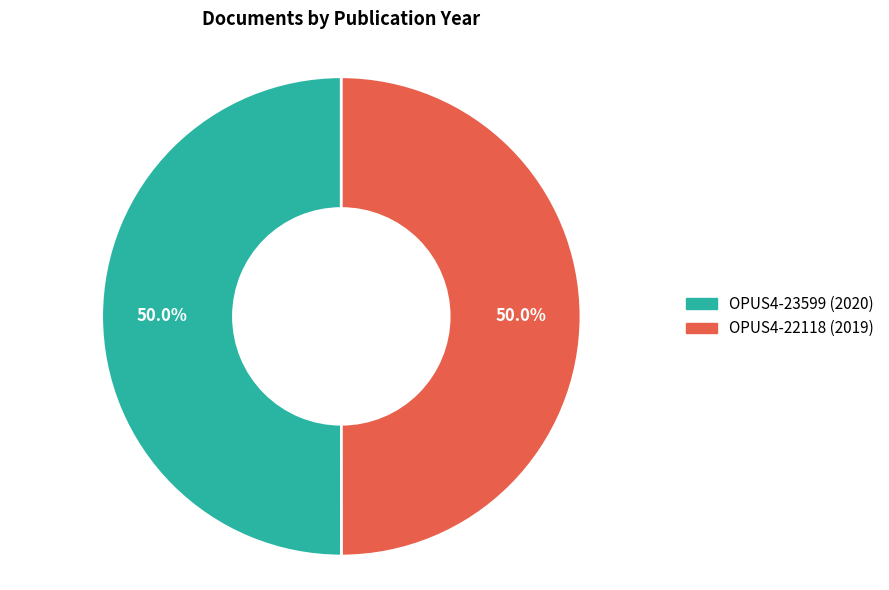

Is it true that OPUS4-23599 is 50% of the pie?

True